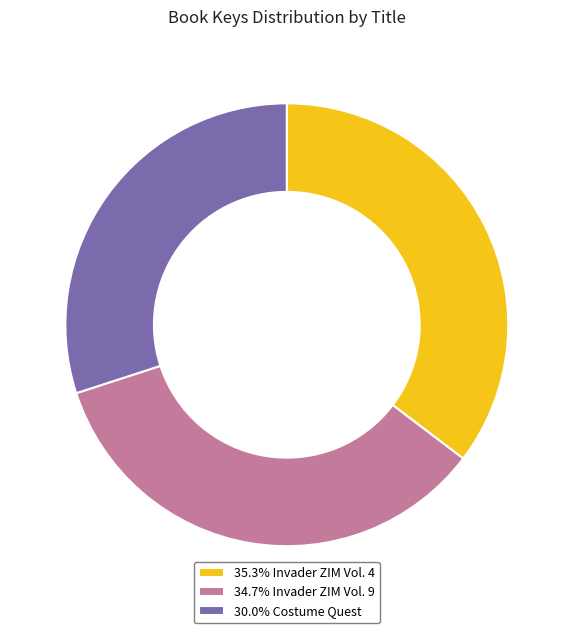

Do 30.0% Costume Quest and 35.3% Invader ZIM Vol. 4 together represent more than half of the pie?

Yes